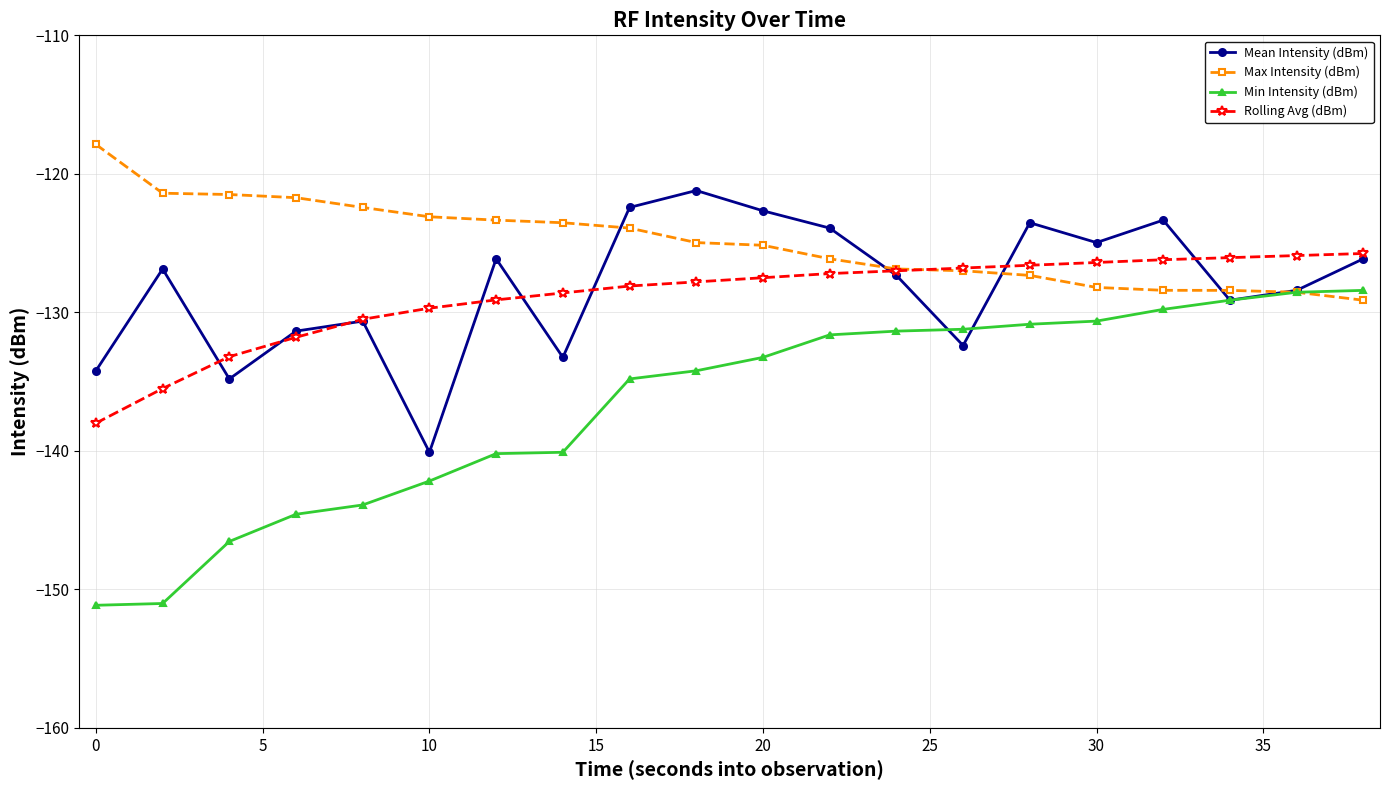

What is the difference between the maximum and minimum values in the Max Intensity (dBm) series?

11.2